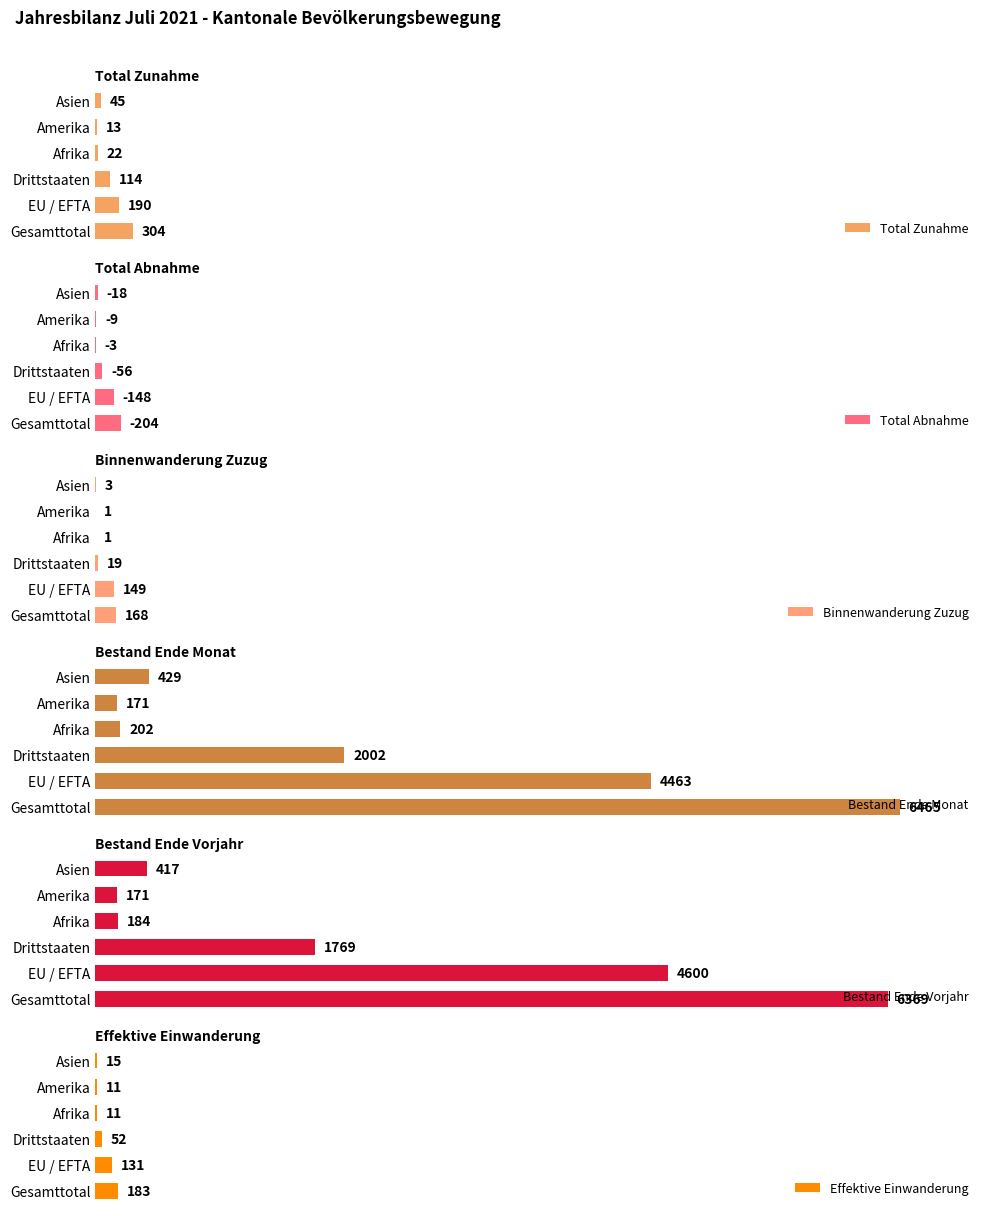

What is the average value of the Effektive Einwanderung series?

67